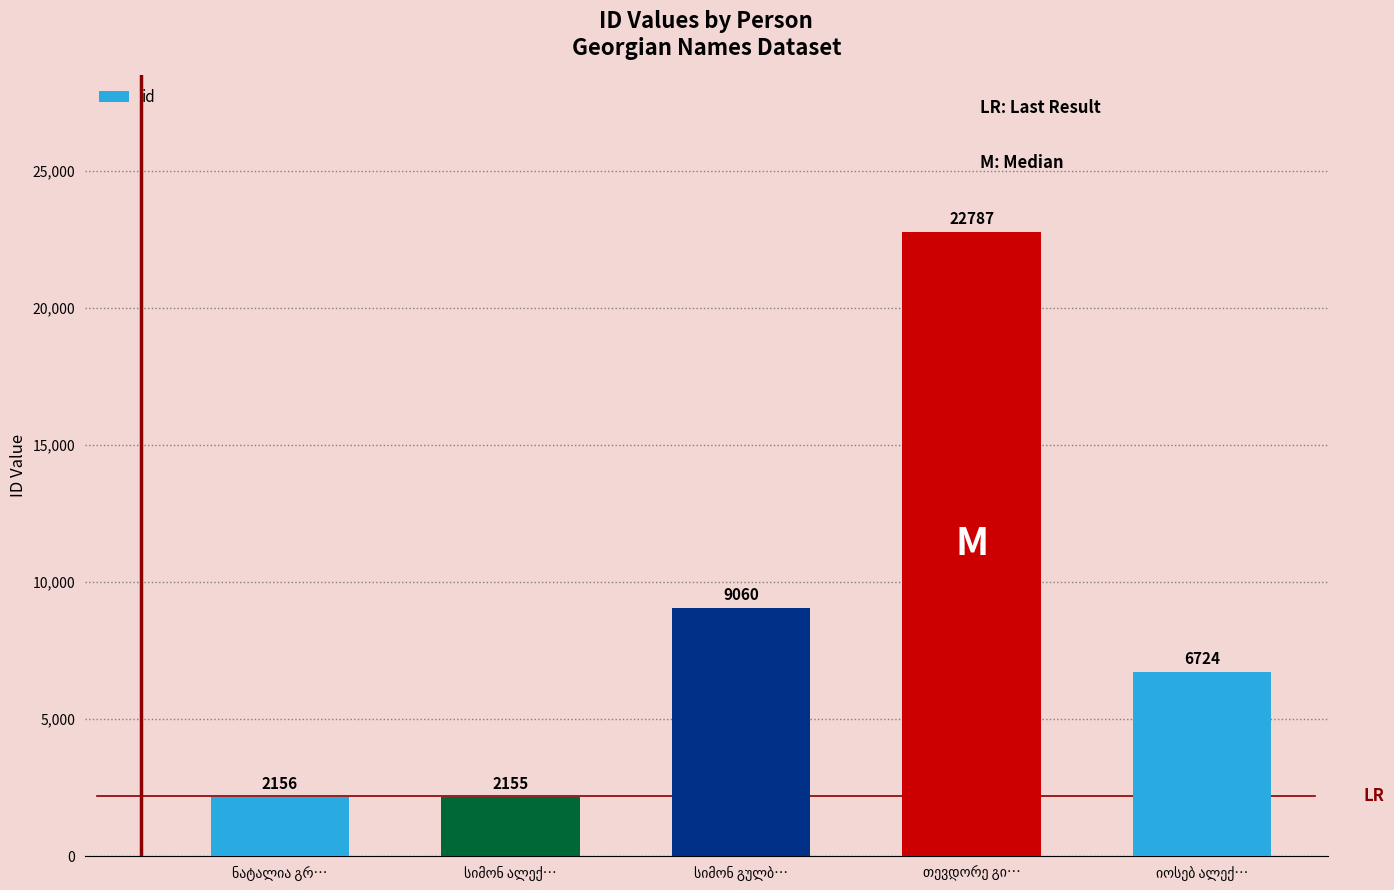

What is the value of the 4th bar from the left?

22787